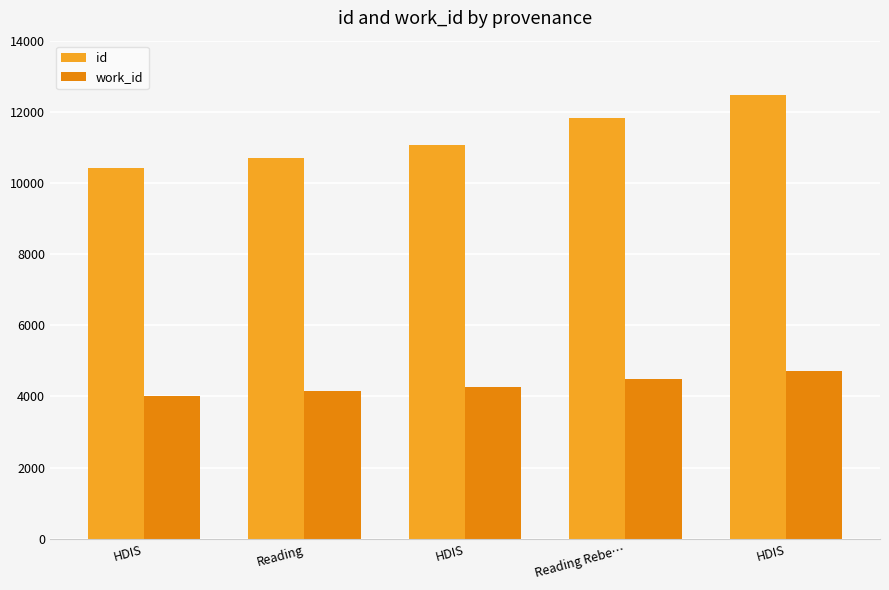

Rank the series at Reading from lowest to highest value.

work_id, id